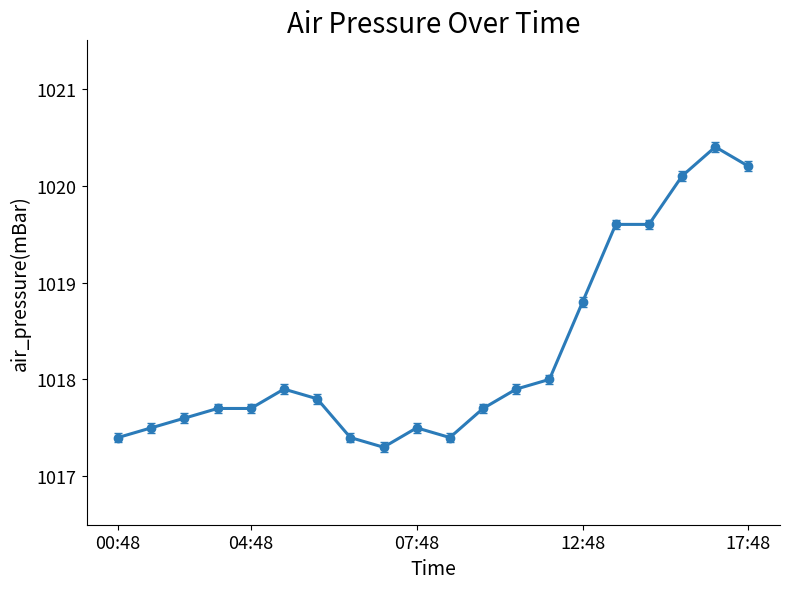

Reading right to left, transcribe all the data shown in this chart.

1020.2	1020.4	1020.1	1019.6	1019.6	1018.8	1018.0	1017.9	1017.7	1017.4	1017.5	1017.3	1017.4	1017.8	1017.9	1017.7	1017.7	1017.6	1017.5	1017.4